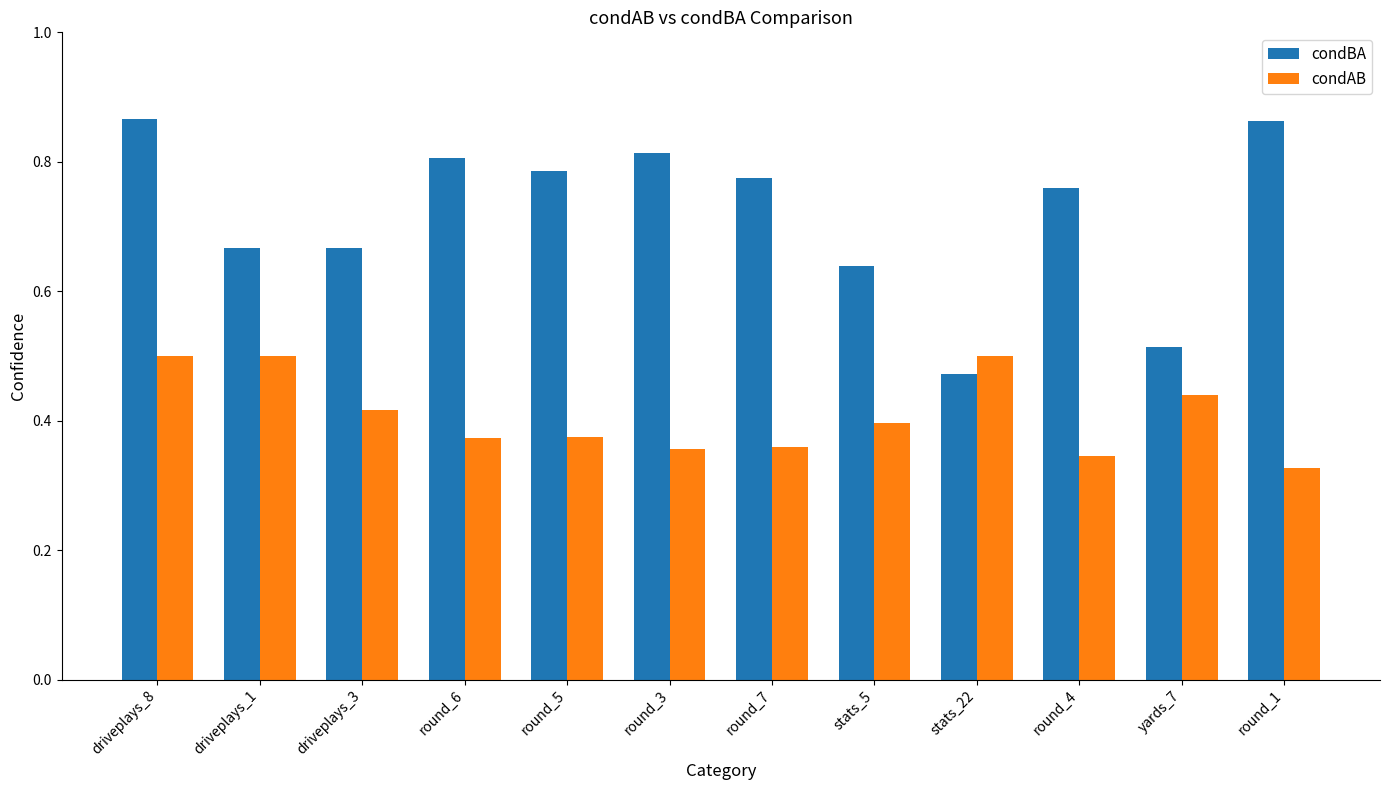

True or false: condAB has a value of 0.5 at driveplays_1.

True